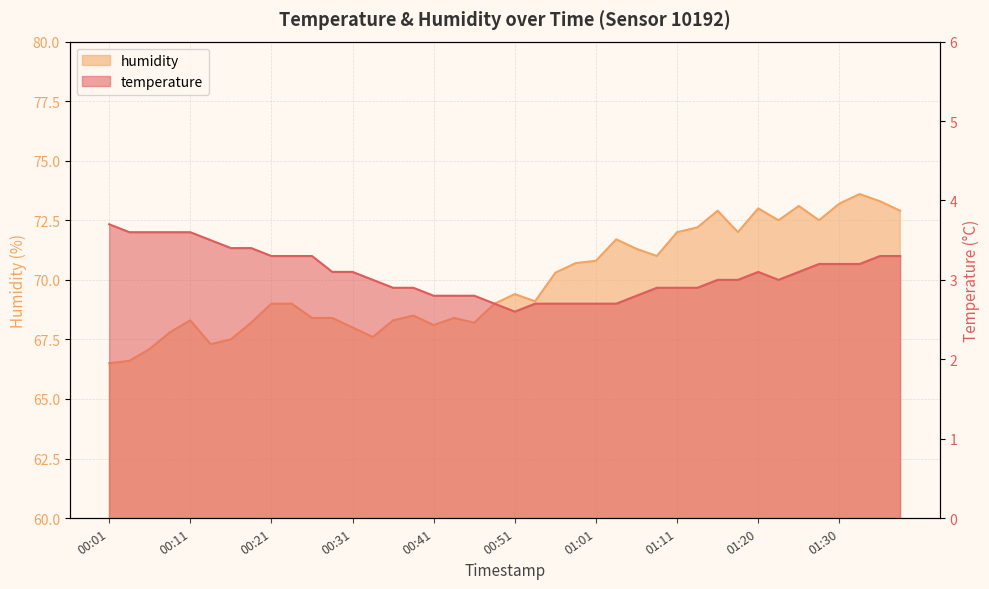

Is it true that humidity equals 72.0 at 01:18?

True